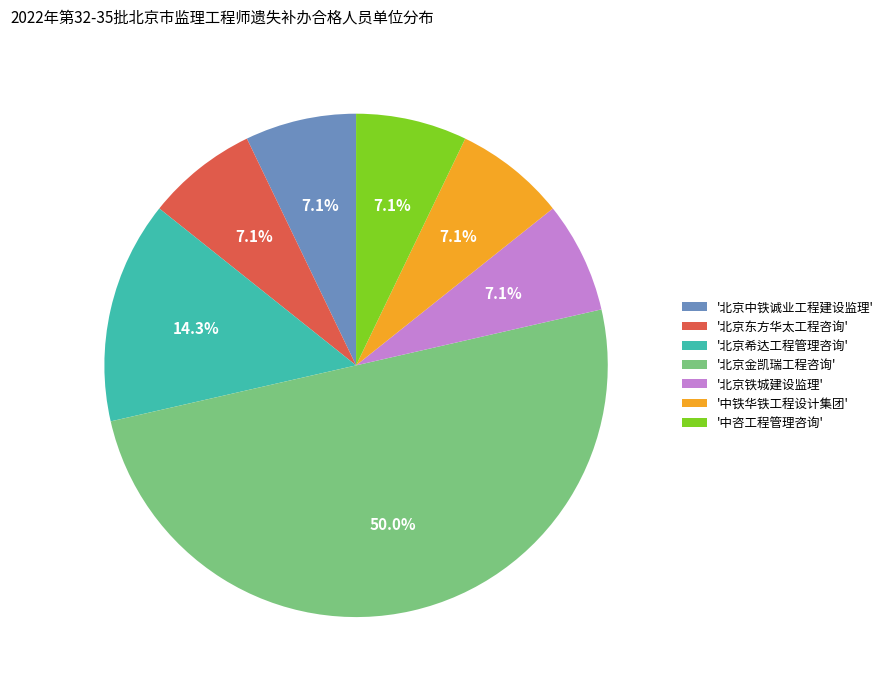

What is the largest slice in the pie chart?

'北京金凯瑞工程咨询'